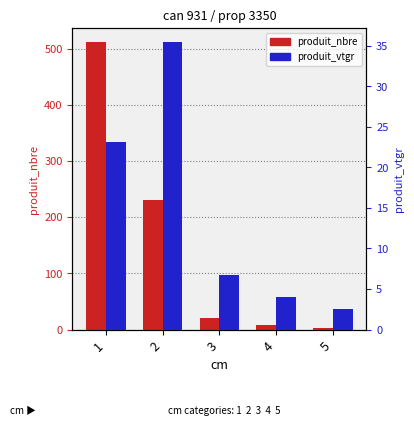

Does the chart contain stacked bars?

No